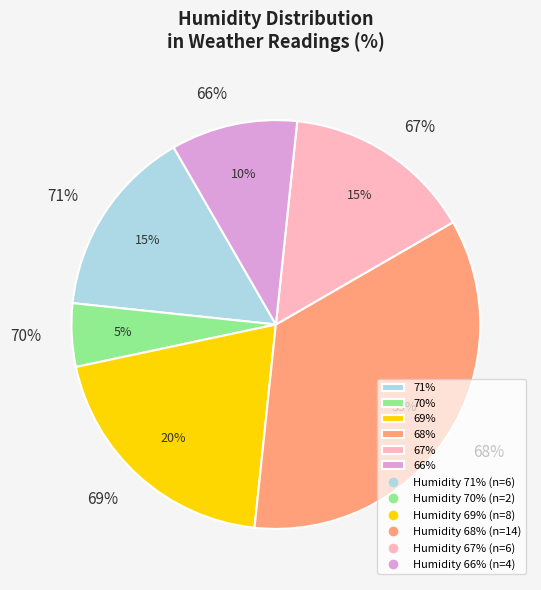

Is there a majority slice in this chart?

No